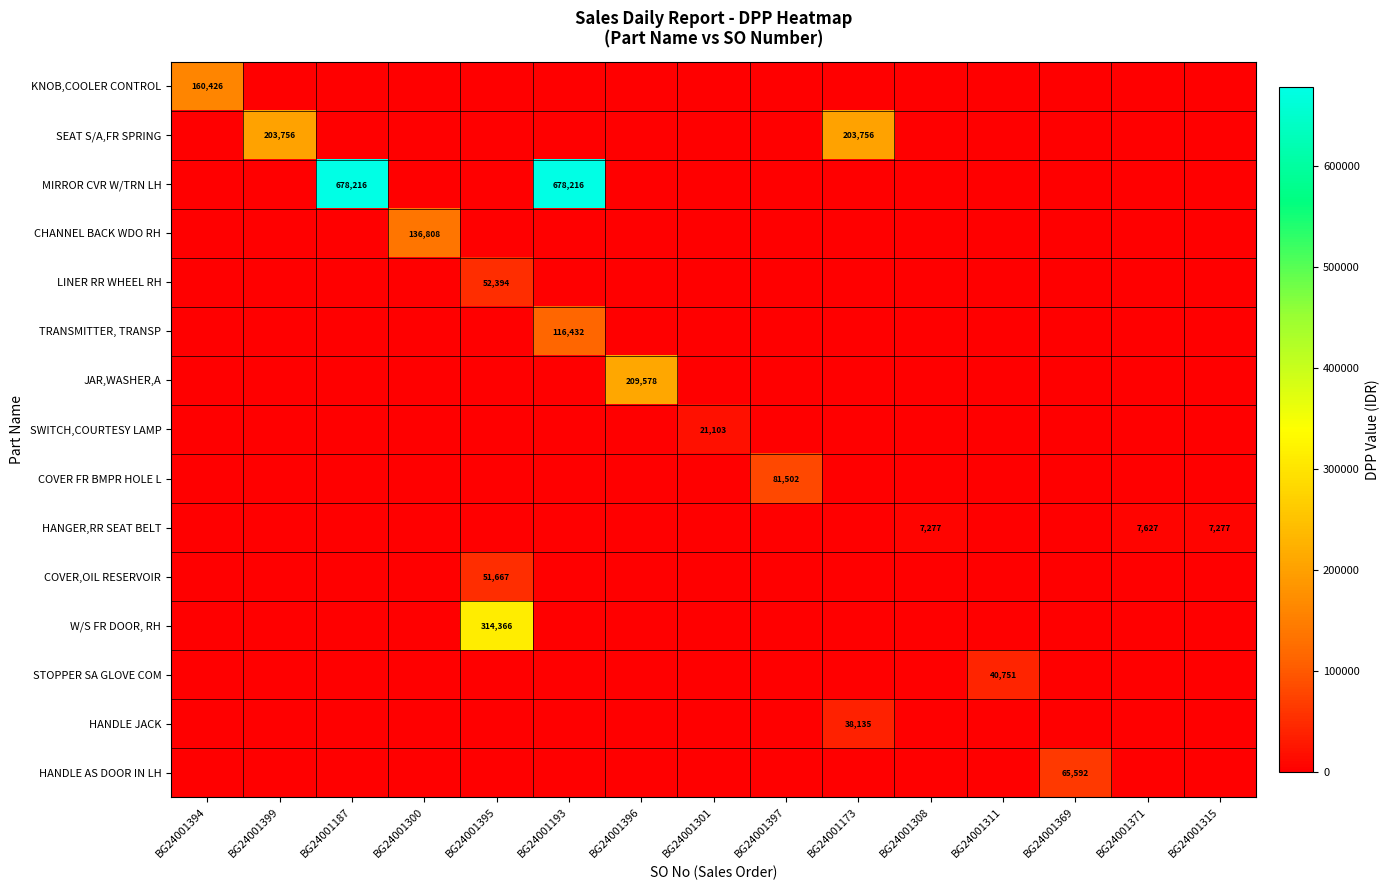

Is it true that W/S FR DOOR, RH equals 109792 at BG24001395?

False